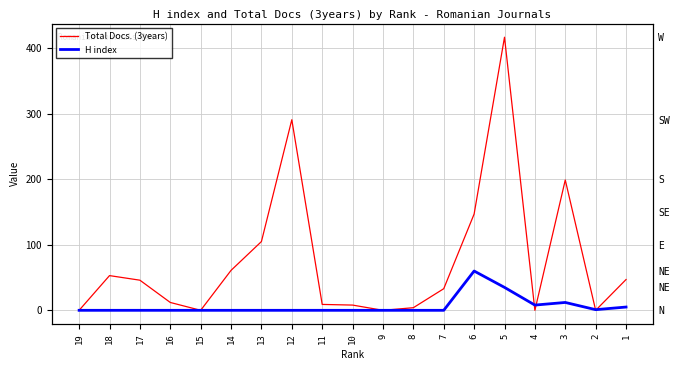

Does the chart have visible grid lines?

Yes